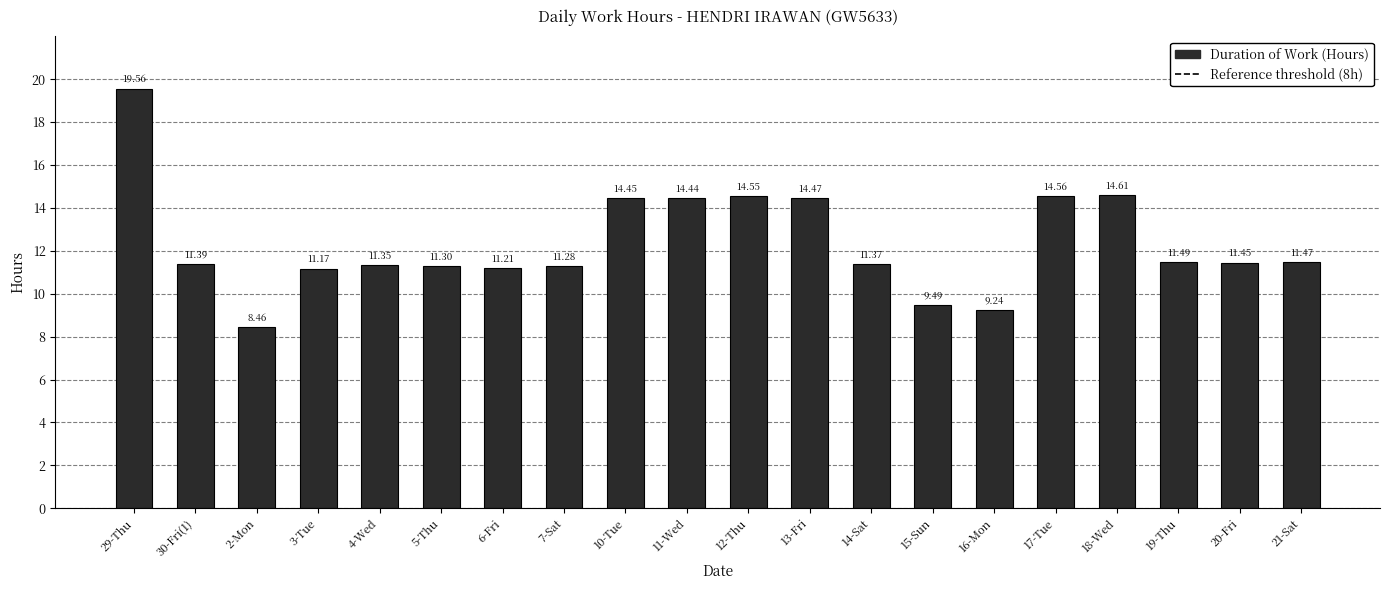

What is the sum of the values at 12-Thu and 14-Sat?

25.9